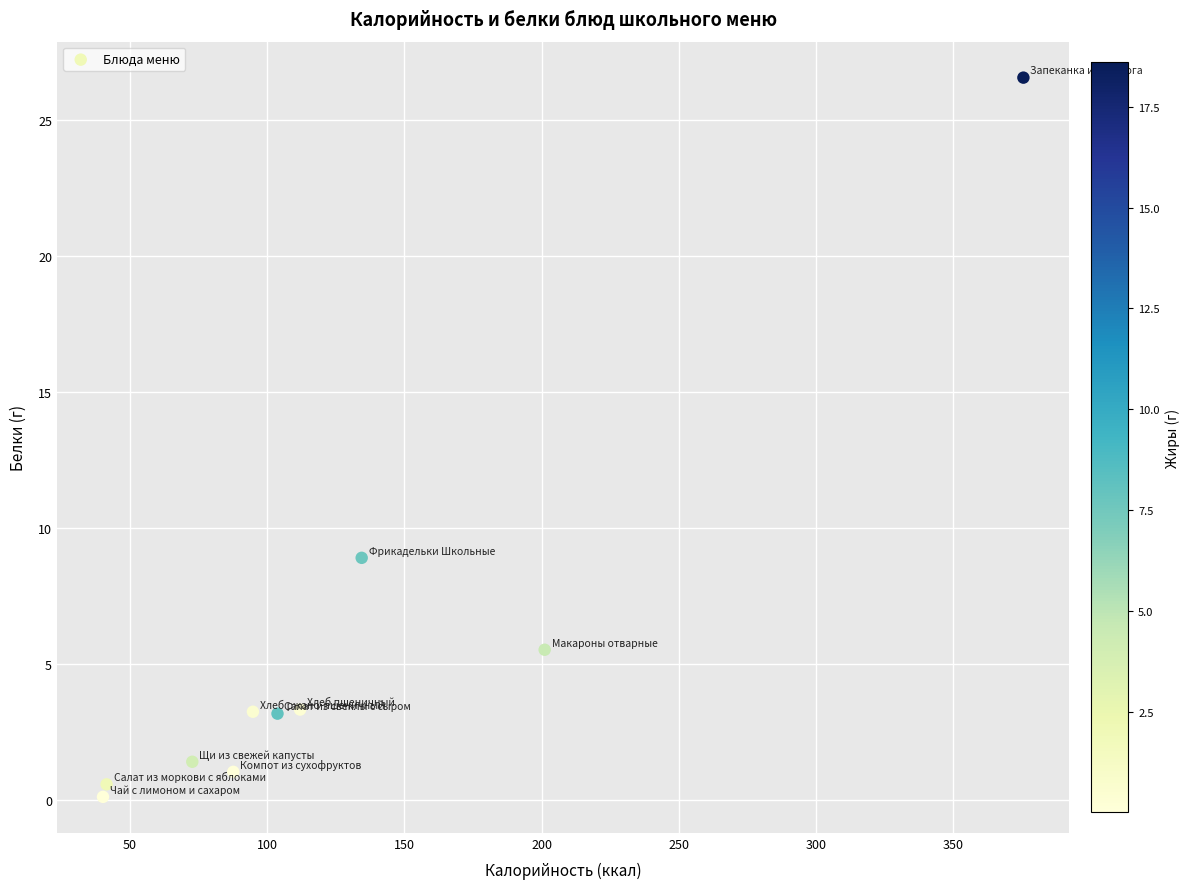

What is the average Y value?

5.4